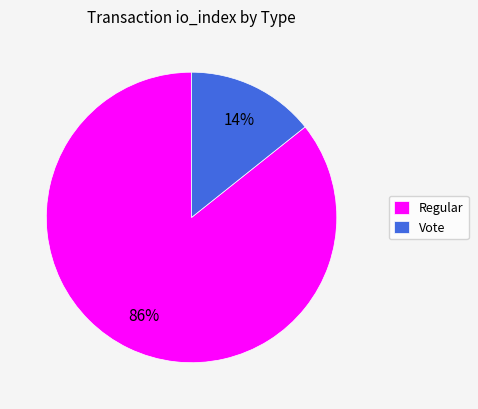

Rank the categories by value from highest to lowest.

Regular, Vote